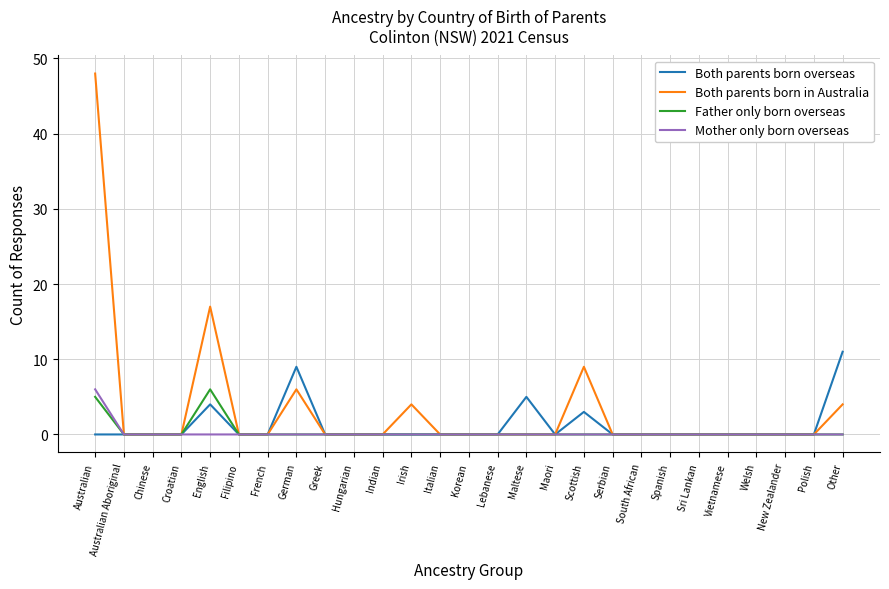

What is the difference between the maximum and second lowest values in the Both parents born overseas series?

11